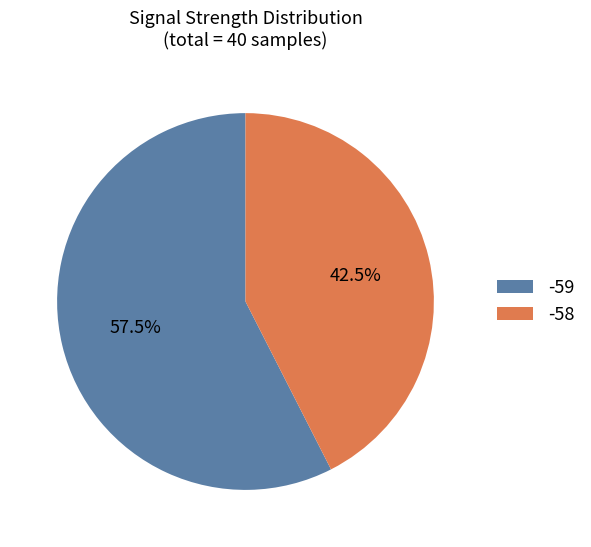

Which category has the biggest portion of the pie?

-59